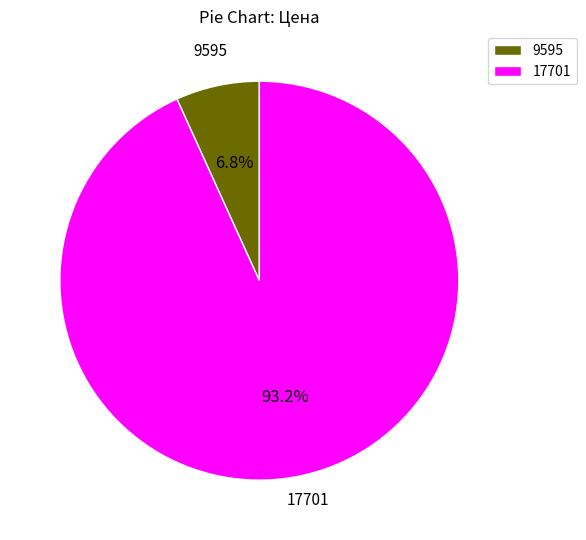

Does any single category account for the majority?

Yes